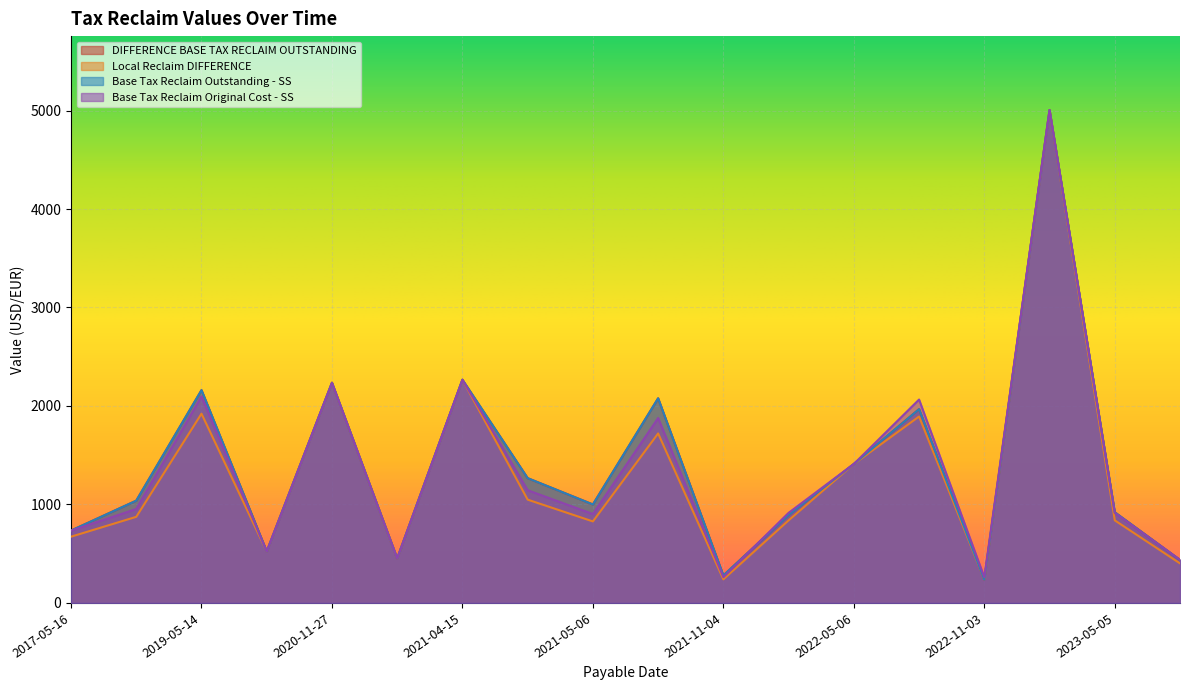

What is the average value of the Base Tax Reclaim Original Cost - SS series?

1358.7